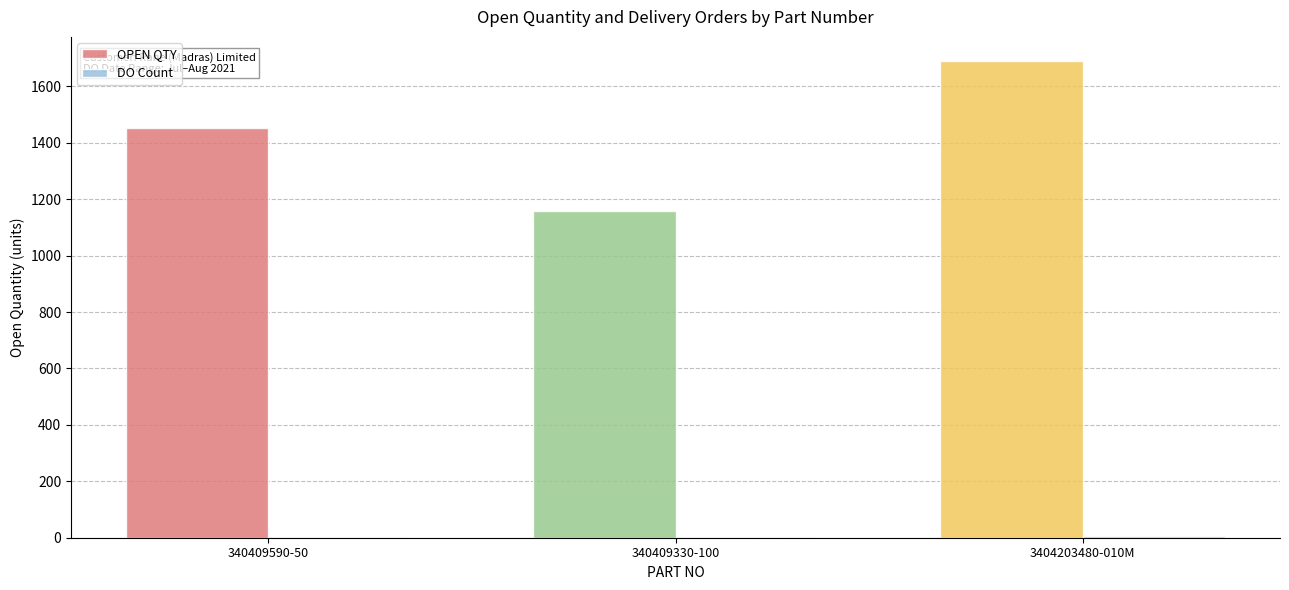

What is the sum of all OPEN QTY values?

4302